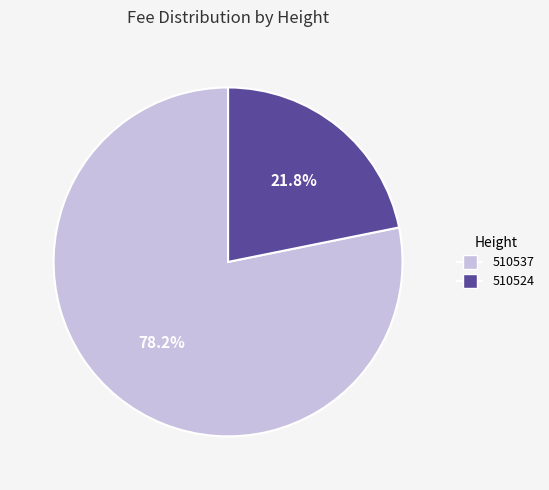

How much of the chart is everything except 510537?

21.8%